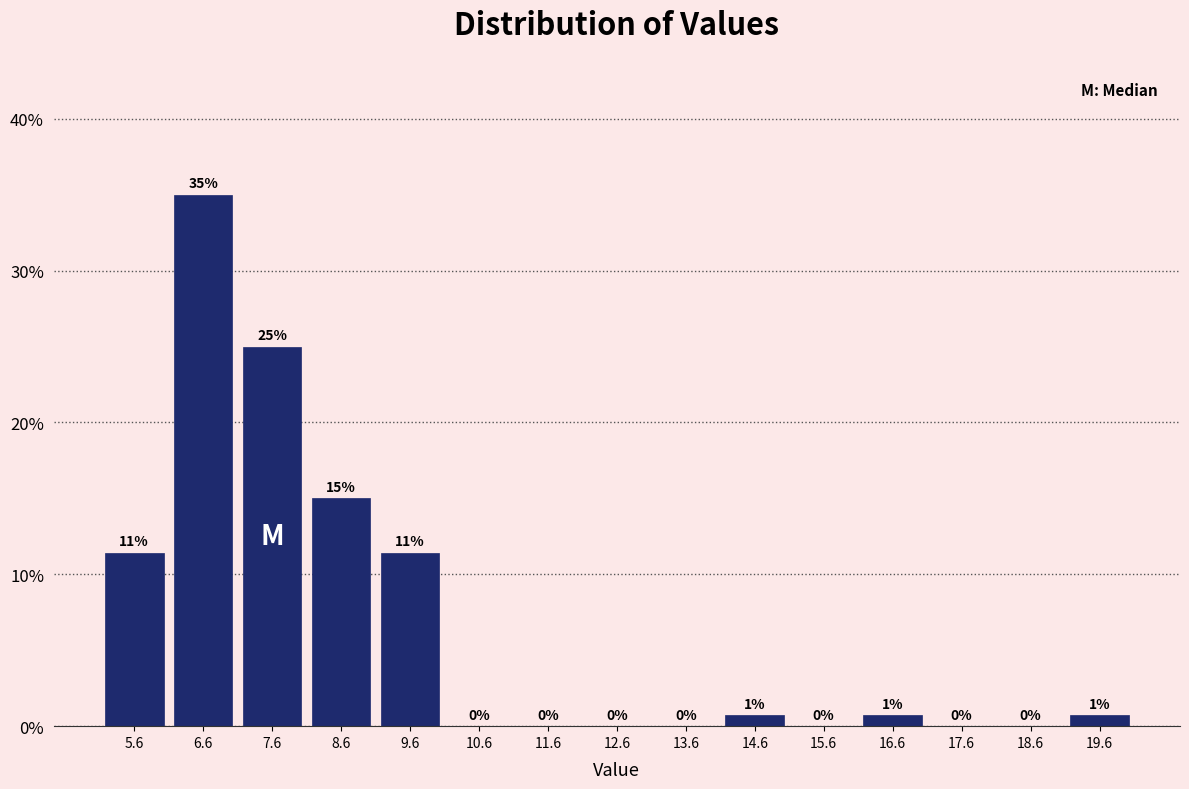

Which range on the x-axis has the tallest bar?

6 to 7